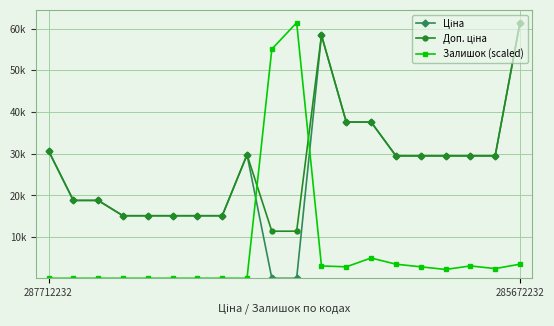

Does the chart have visible grid lines?

Yes